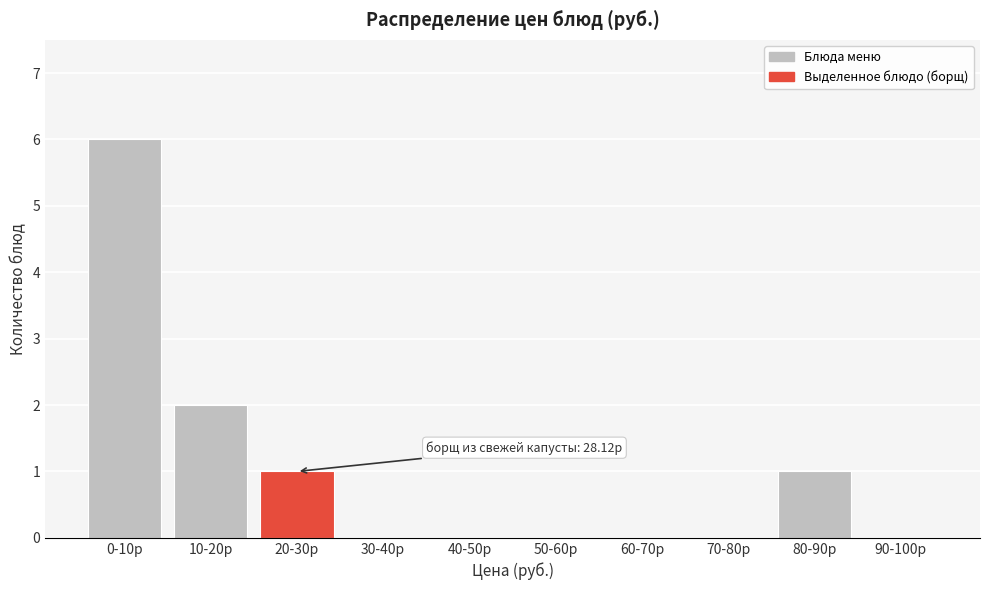

Reading left to right, transcribe all the data shown in this chart.

0-10р=6	10-20р=2	20-30р=1	30-40р=0	40-50р=0	50-60р=0	60-70р=0	70-80р=0	80-90р=1	90-100р=0